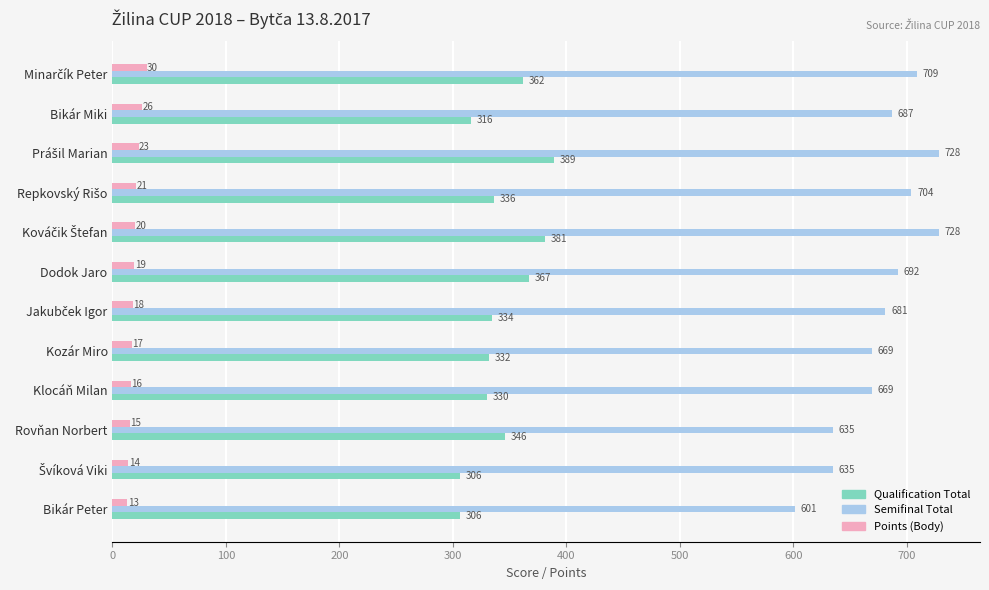

Is it true that Points (Body) equals 13 at Bikár Peter?

True